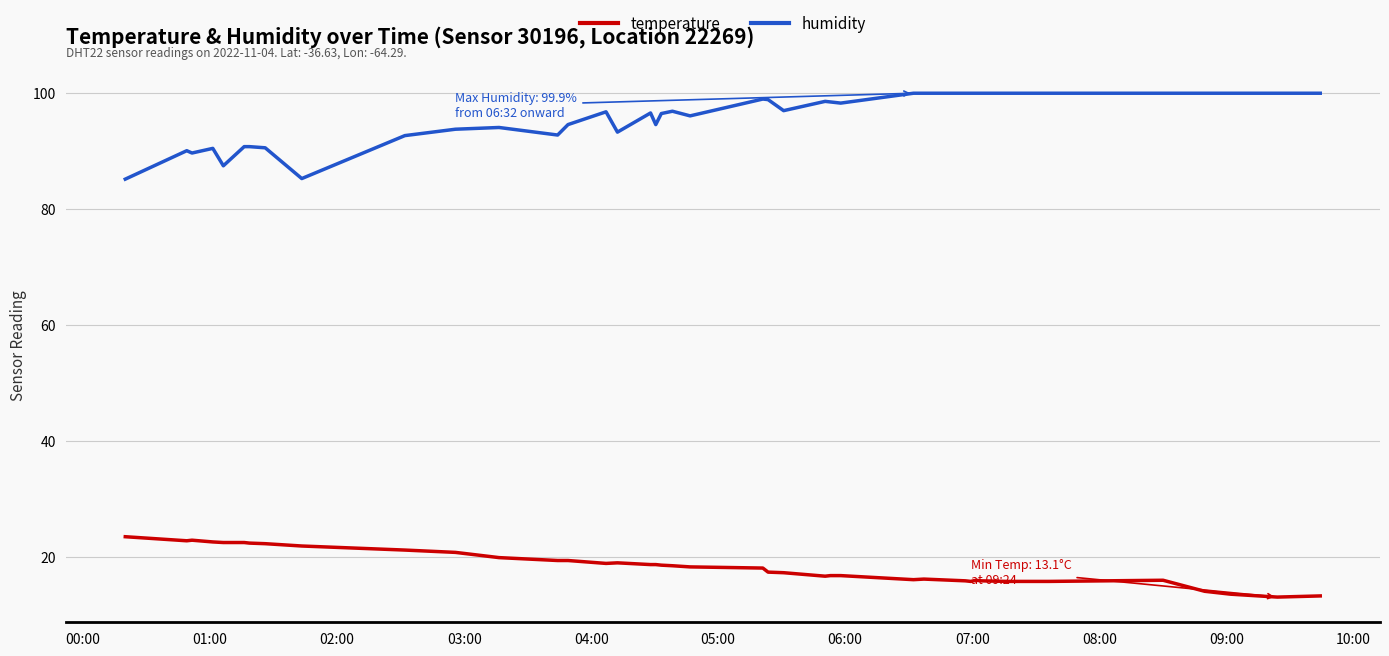

List the series in order of their overall mean, lowest first.

temperature, humidity